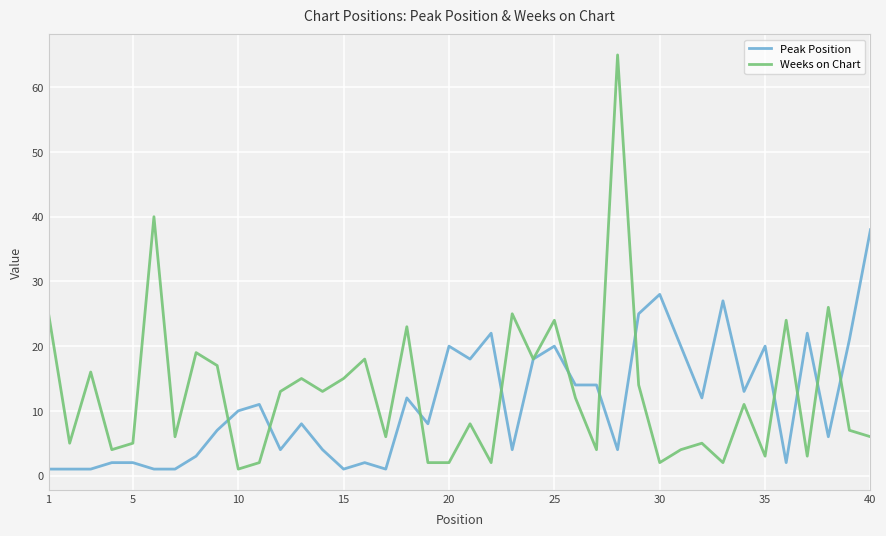

What is the average value of the Peak Position series?

11